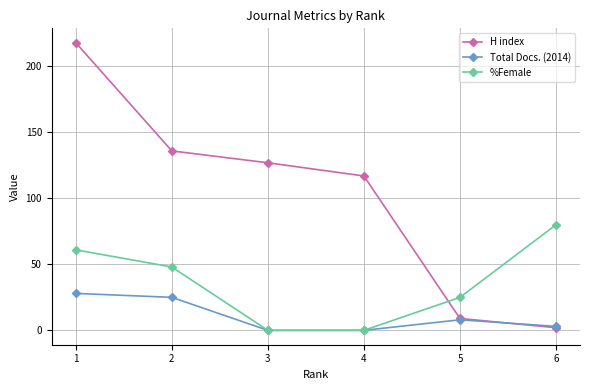

True or false: H index has more than 1 points higher than both neighbors.

False